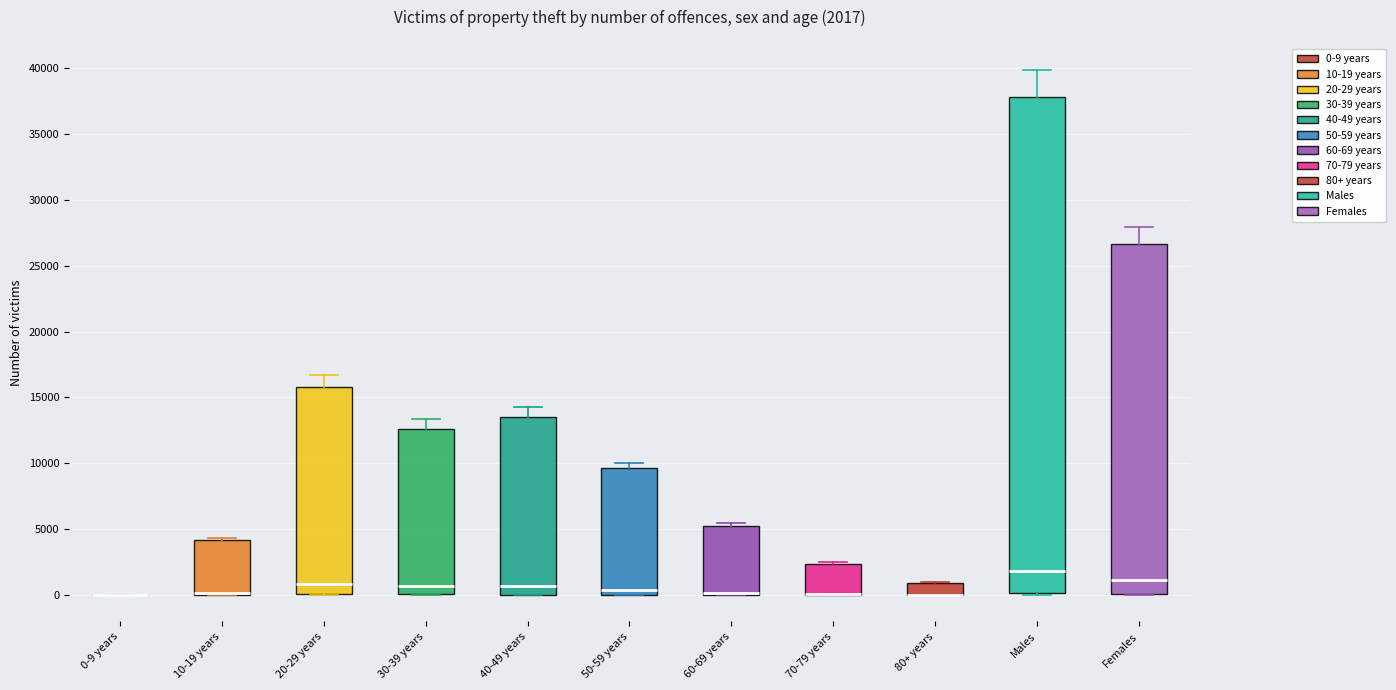

Which box is the tallest, from its lower edge to its upper edge?

Males